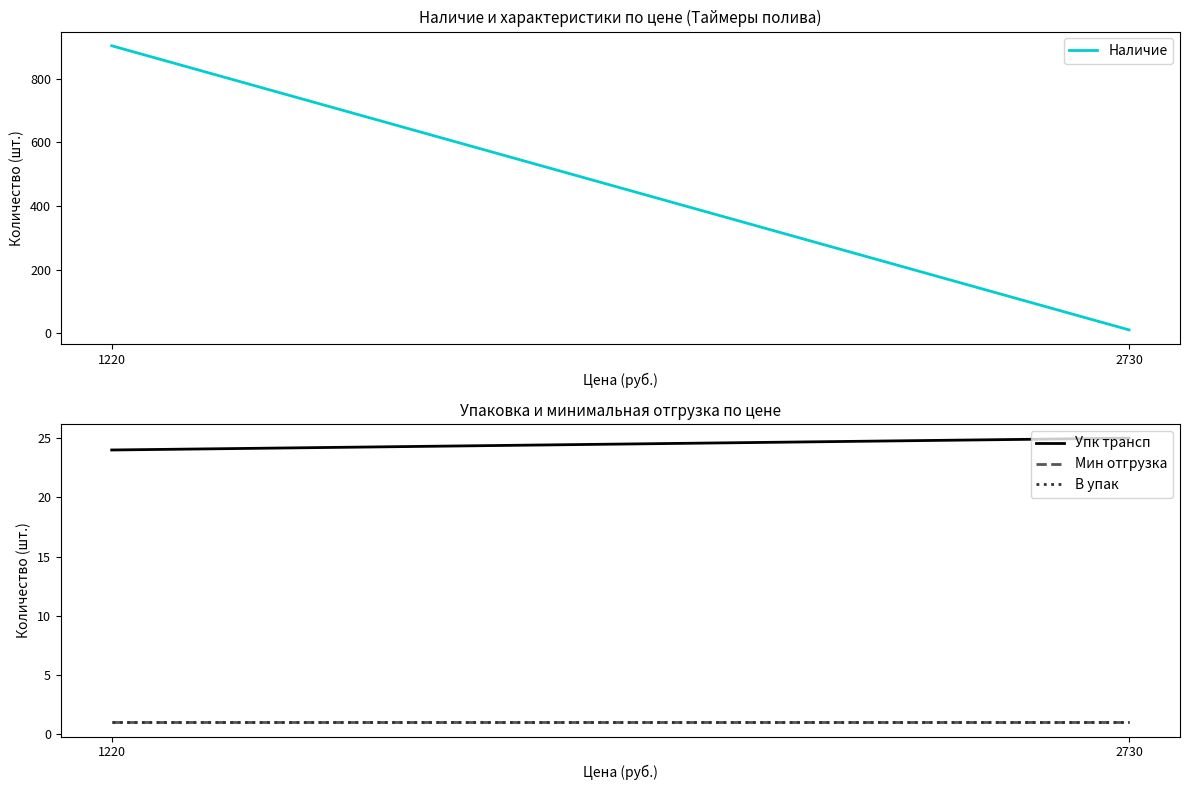

The value of В упак at 1220 is 1. True or false?

False